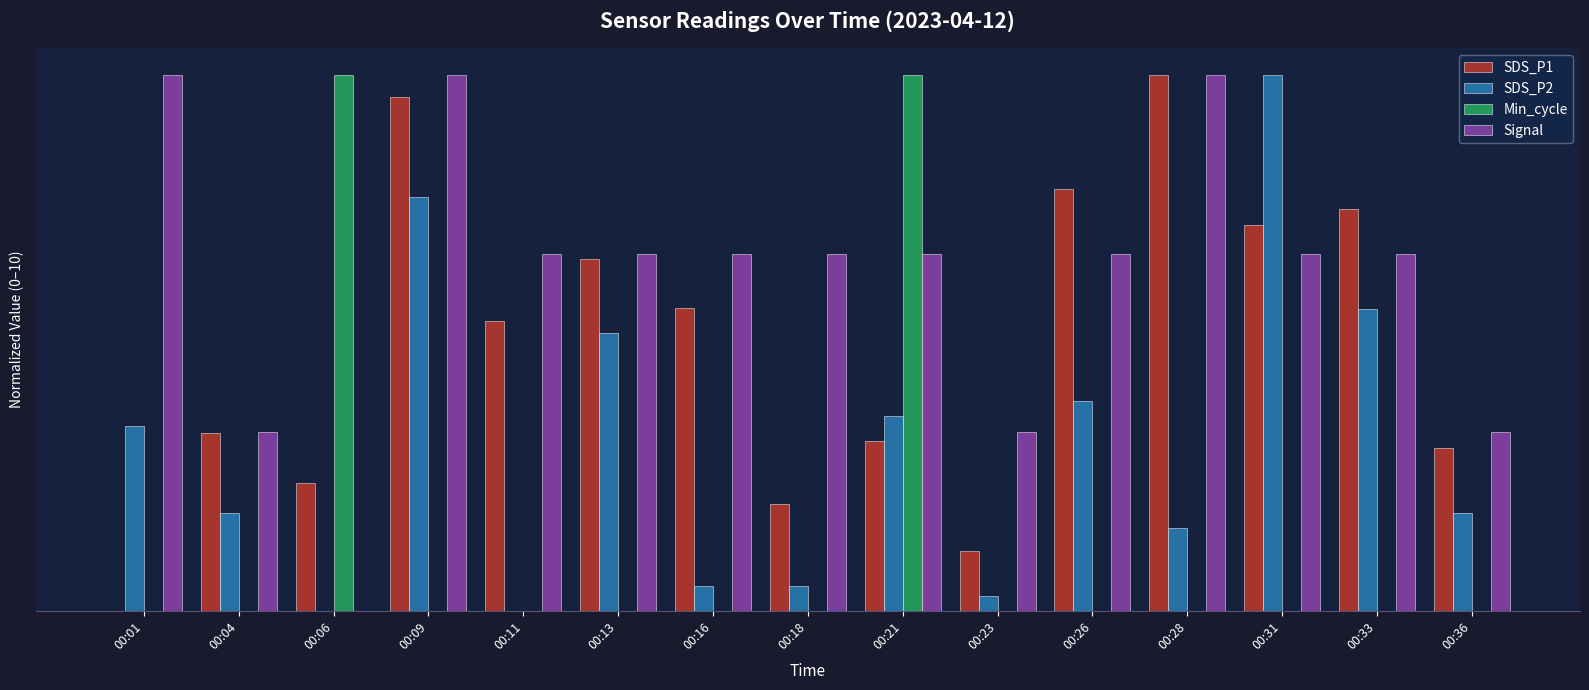

Between 00:04 and 00:31, which series saw the biggest shift?

SDS_P2